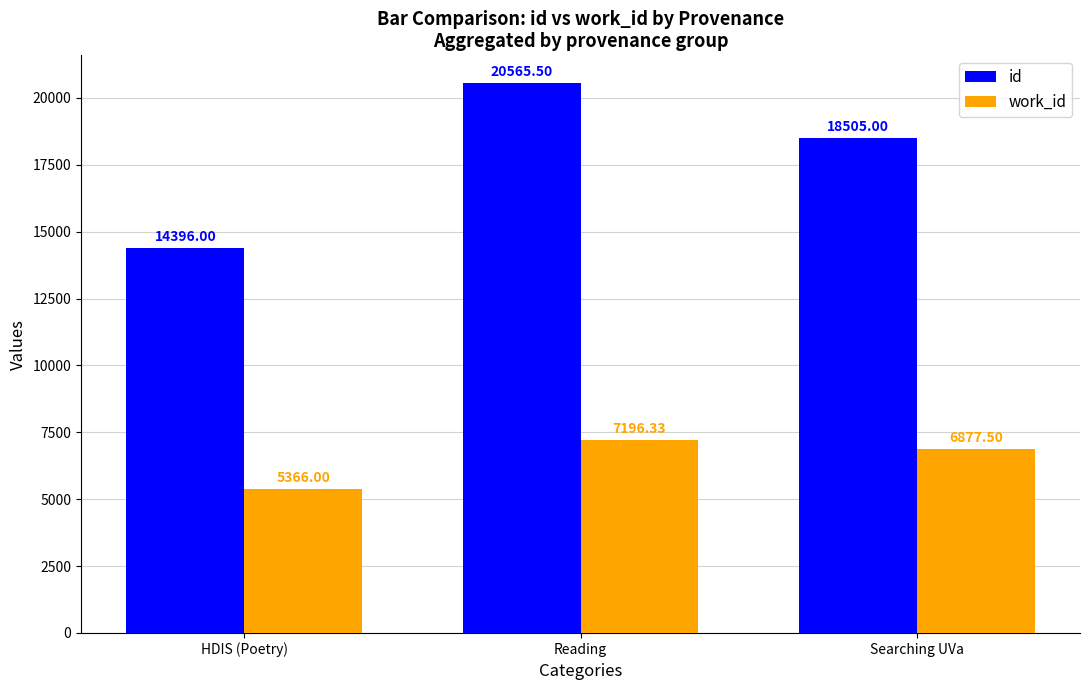

Is it true that work_id equals 7196.3 at Reading?

True